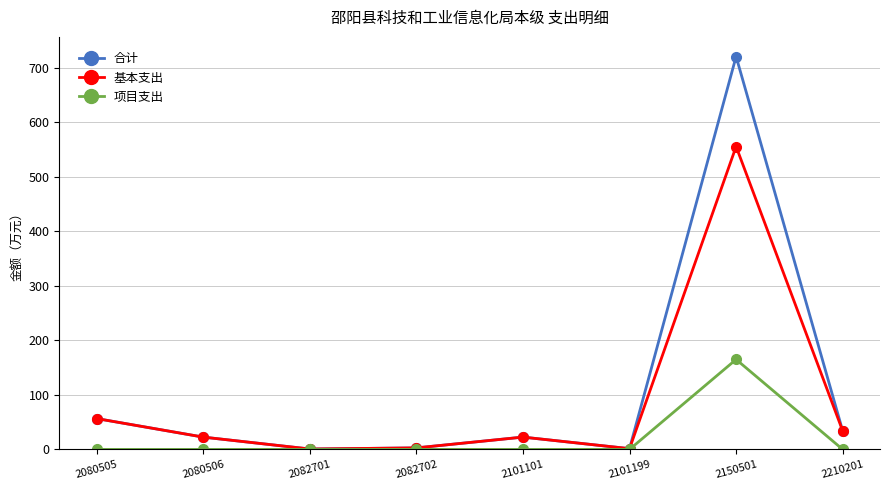

Is it true that 基本支出 equals 56.6 at 2080505?

True